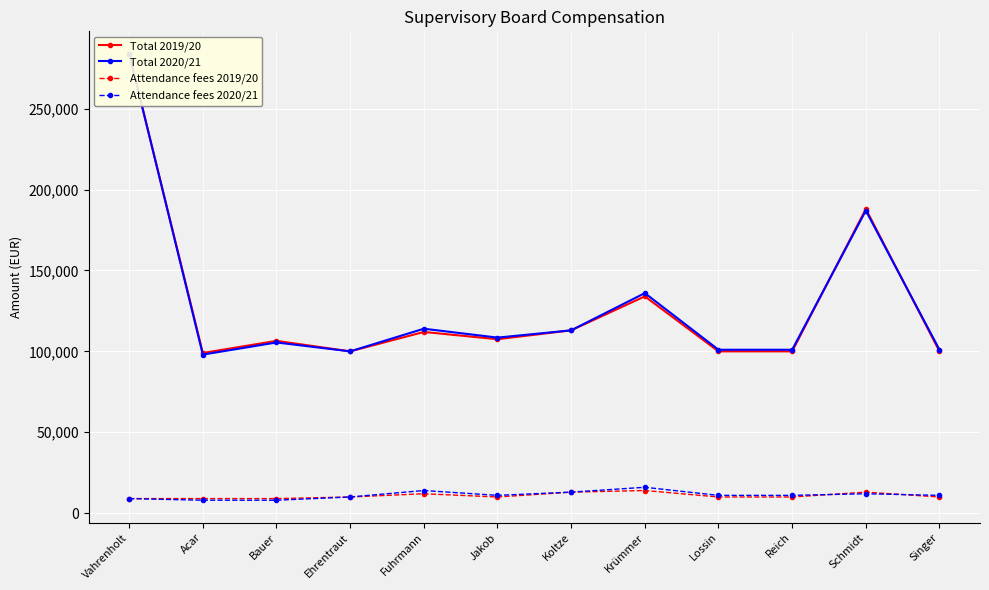

True or false: Total 2019/20 and Attendance fees 2019/20 cross at least once.

False